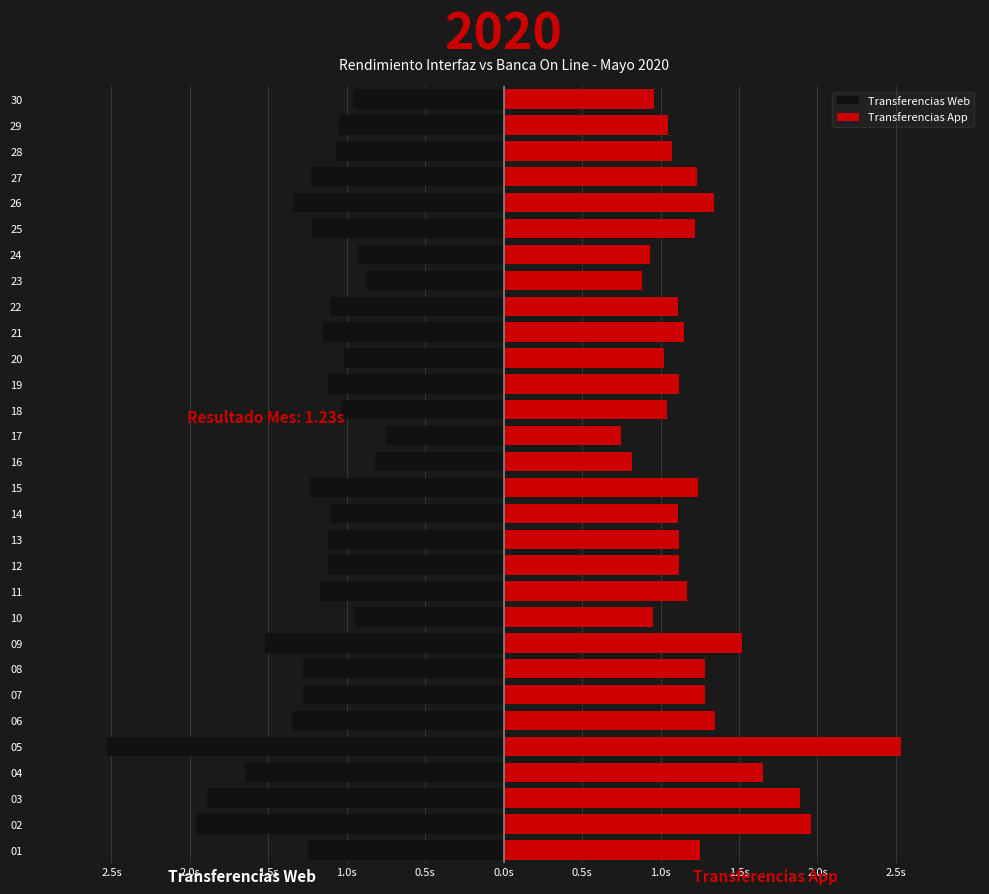

What are all the series names shown in the legend?

Transferencias Web, Transferencias App